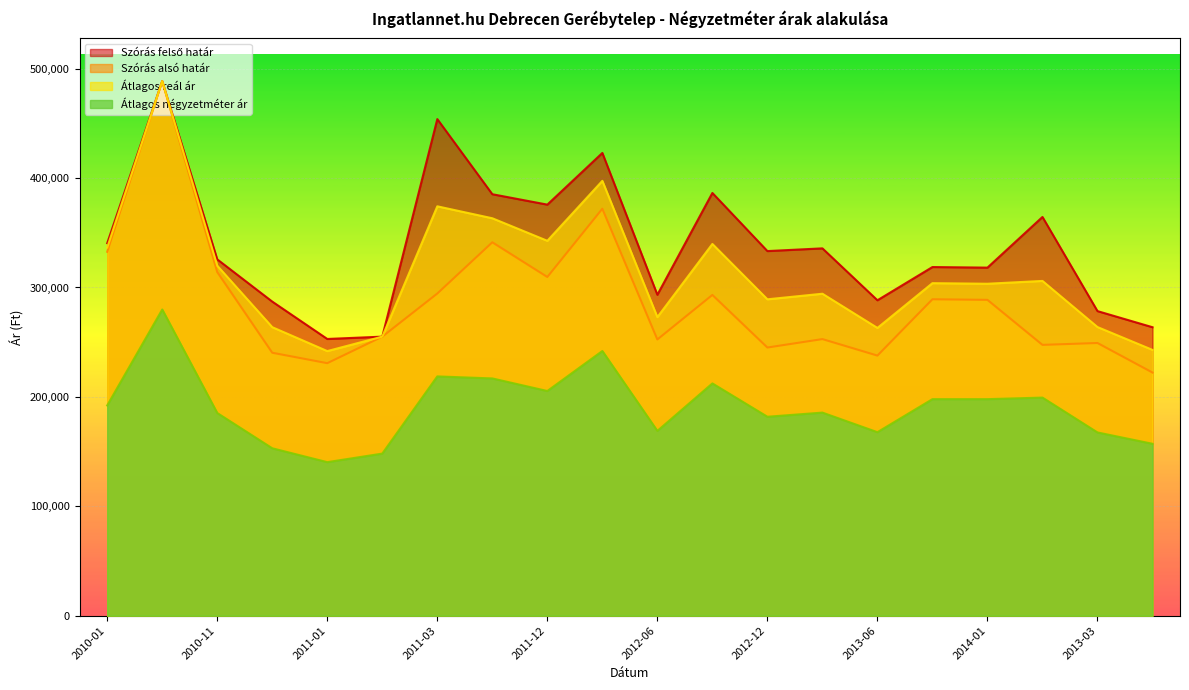

Where is the first local minimum for Szórás felső határ?

2011-01